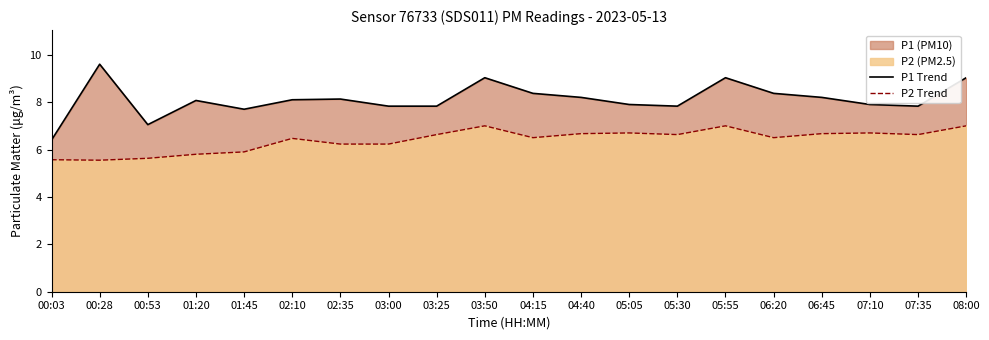

Does the chart display data point markers on the line(s)?

No